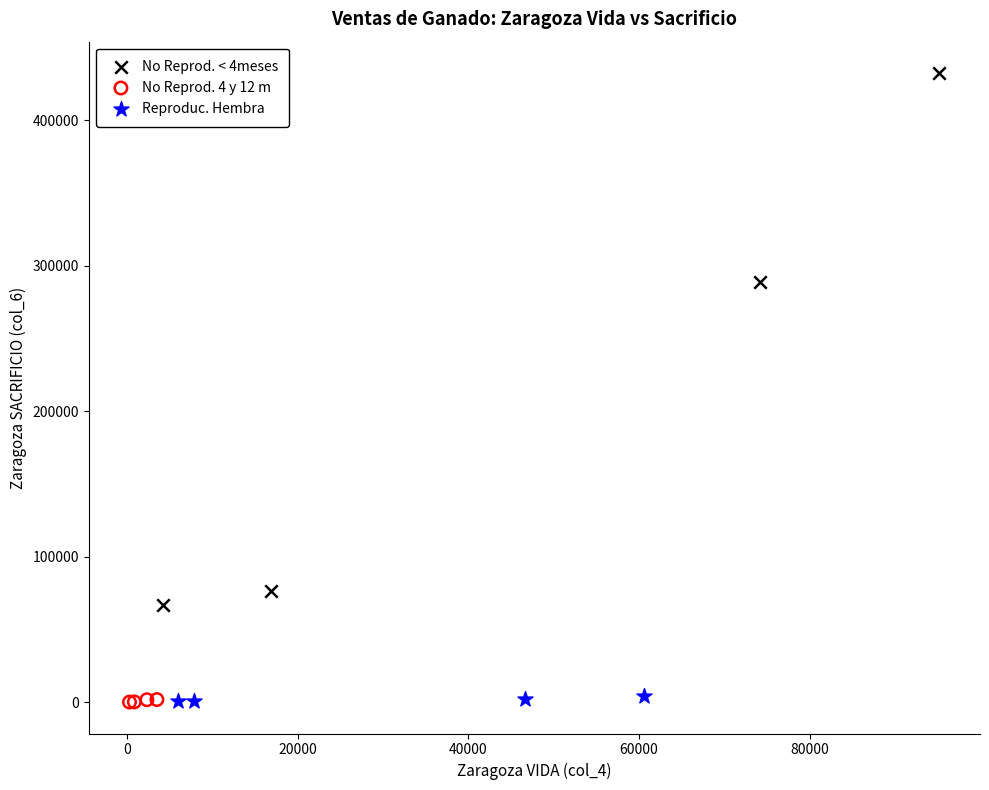

Which series reaches the maximum Y coordinate?

No Reprod. < 4meses